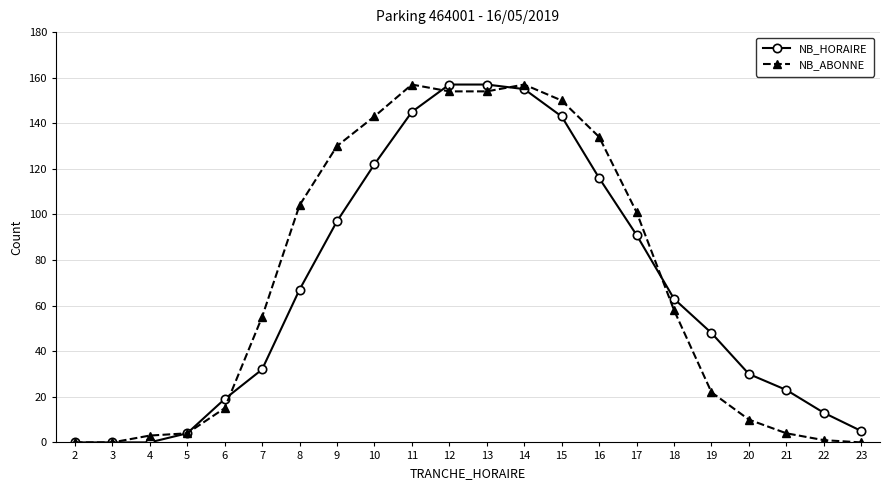

Does the chart display data point markers on the line(s)?

Yes